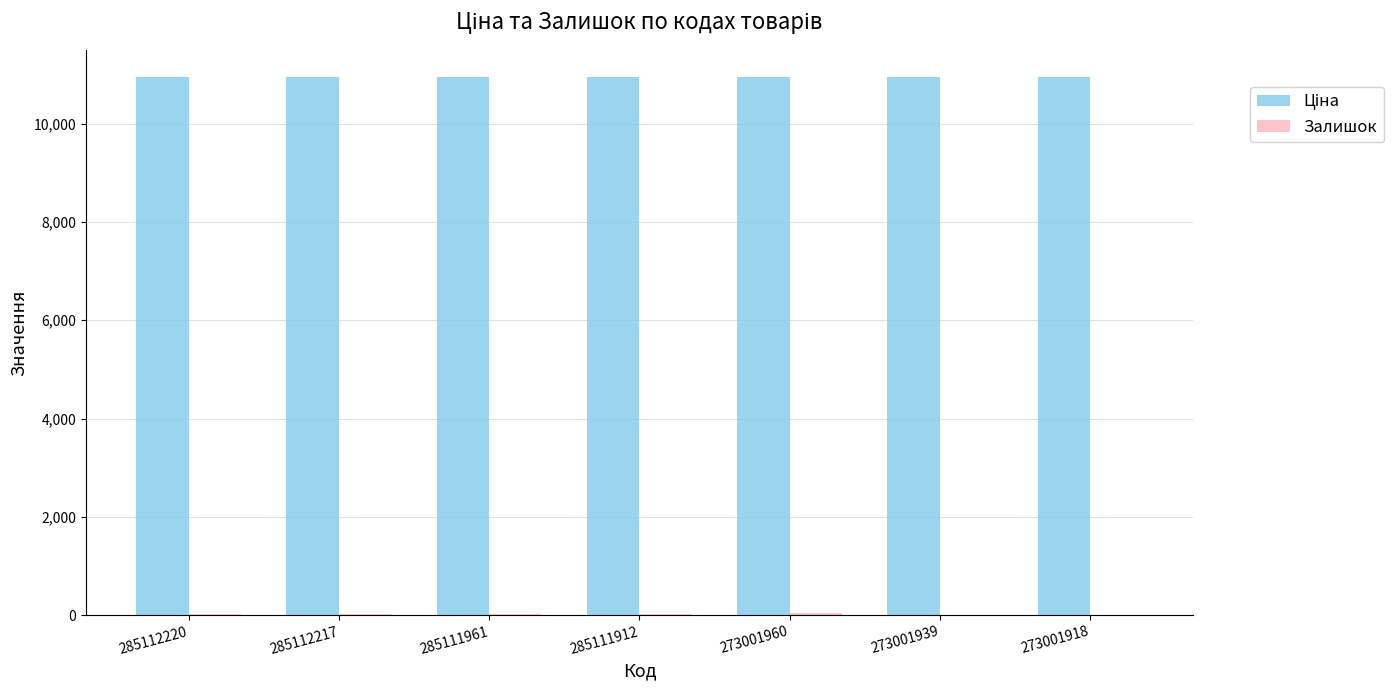

What is the sum of the Ціна values at 273001939 and 285112217?

21903.9